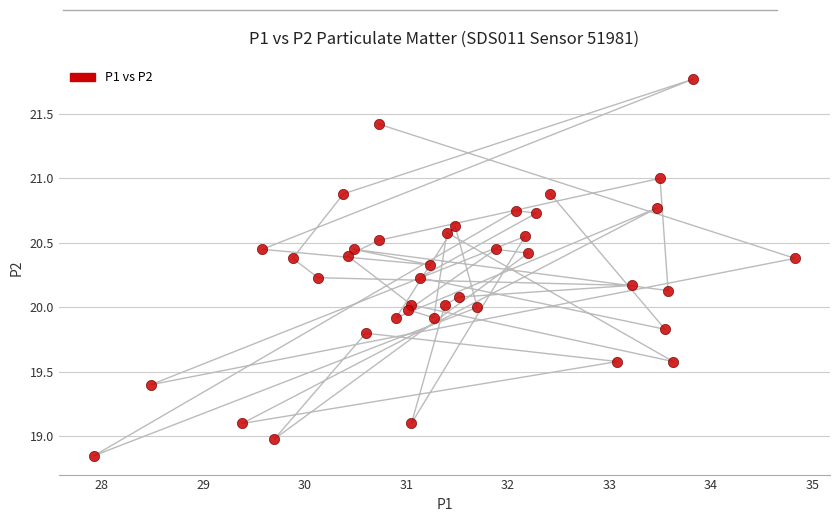

What is the range of Y values (max minus min)?

2.9